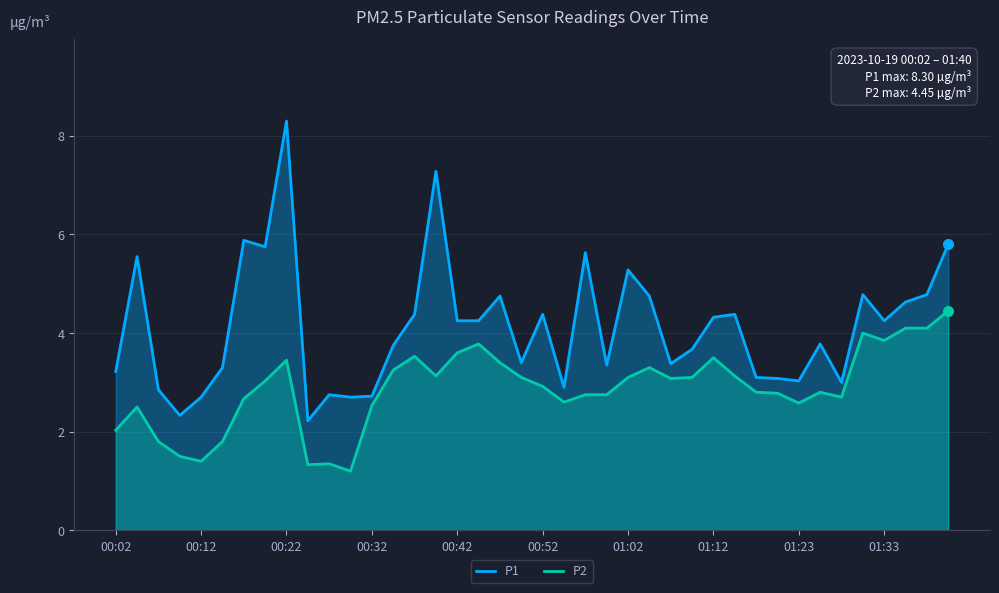

True or false: P1 has a value of 8.3 at 00:22.

True